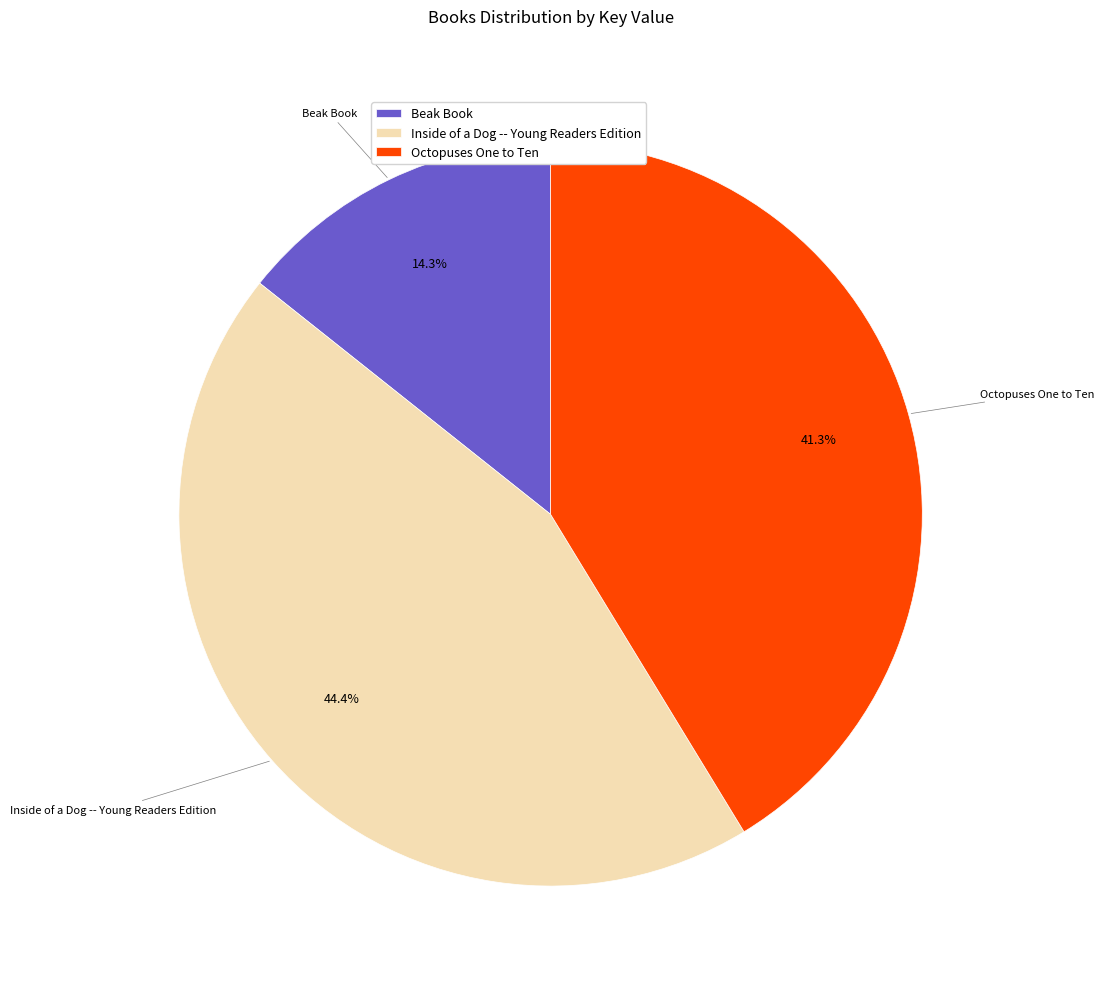

Count the number of slices in the pie.

3